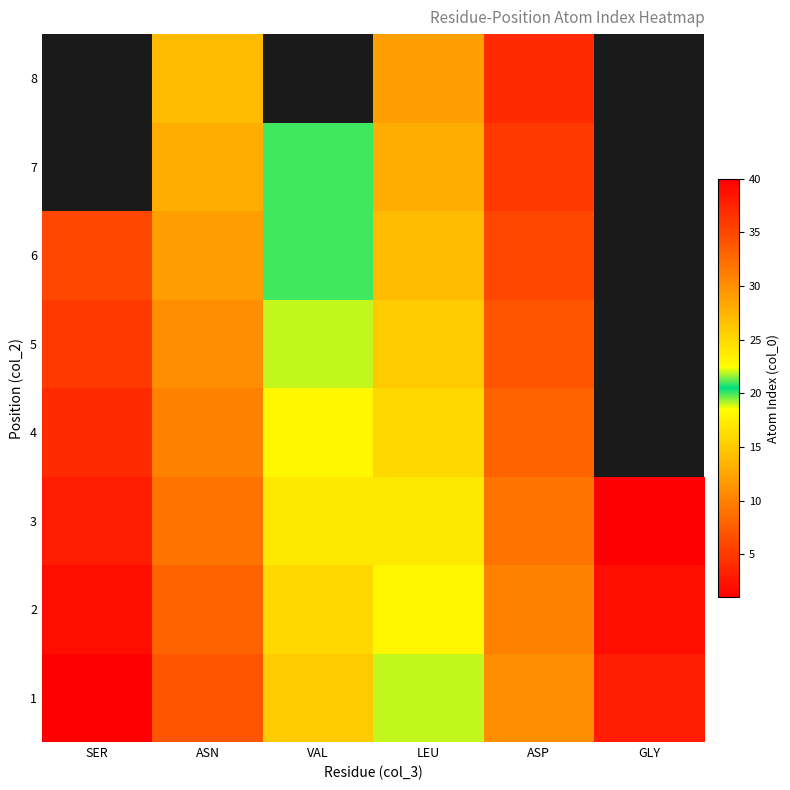

At how many categories does at least one series exceed 20?

4